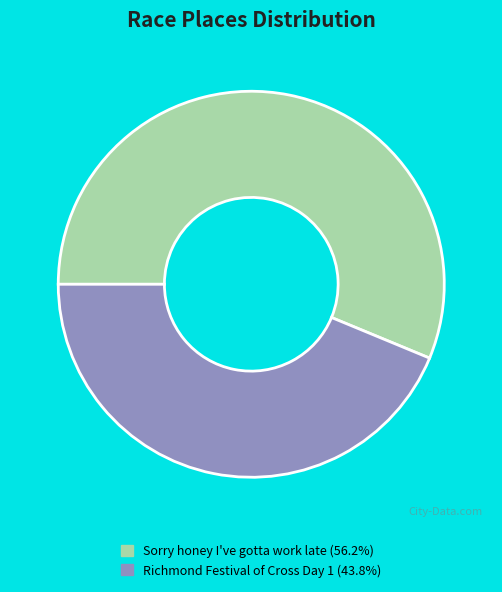

Is the sum of Richmond Festival of Cross Day 1 (43.8%) and Sorry honey I've gotta work late (56.2%) greater than half?

Yes